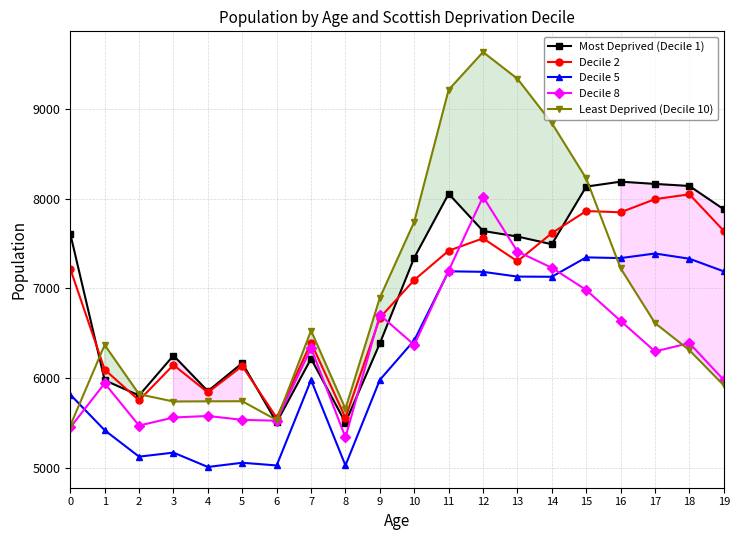

Where is the first local maximum for Decile 8?

1